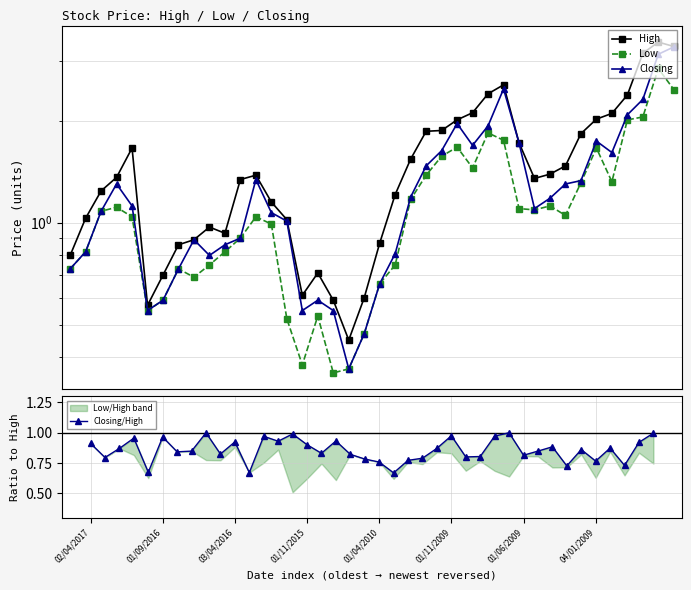

How many data points does each series have?

40